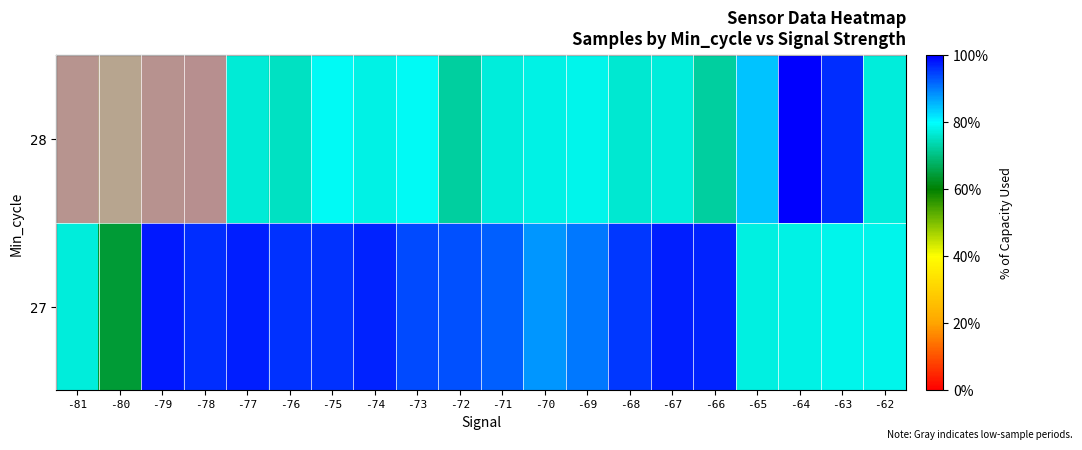

Which series changed the most between -81 and -74?

28